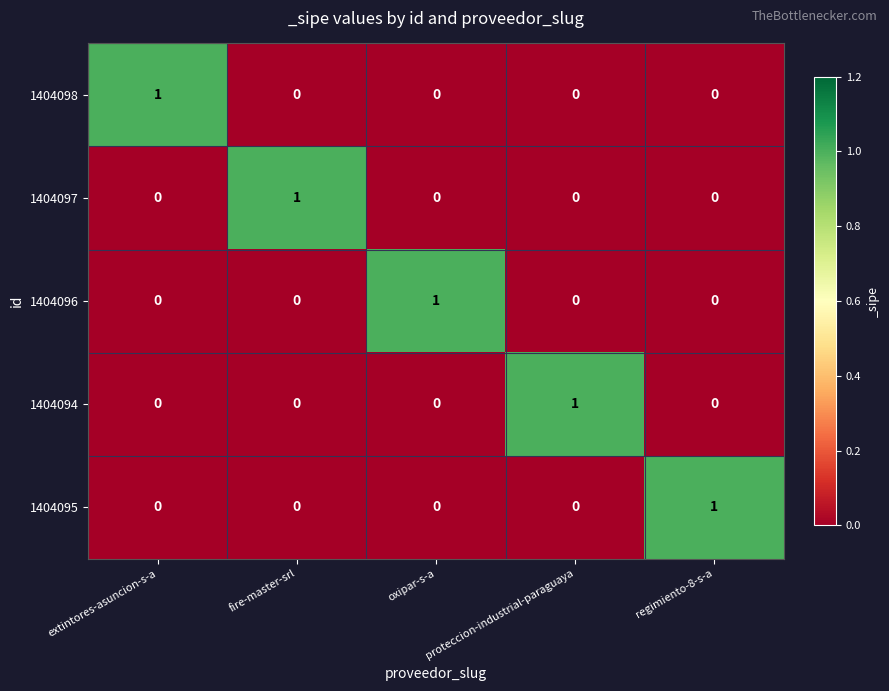

Count the 1404098 values in the range 0 to 1.

5